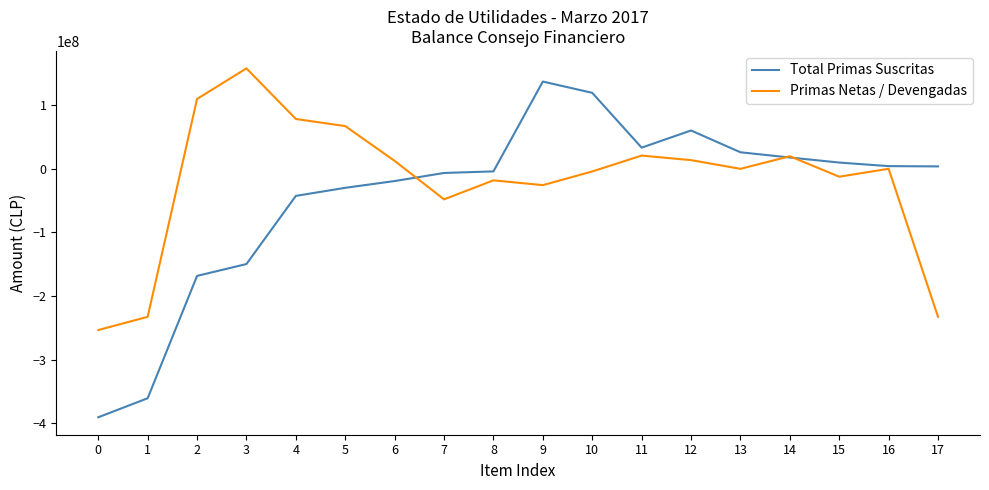

At which category does Primas Netas / Devengadas reach its first local peak?

3